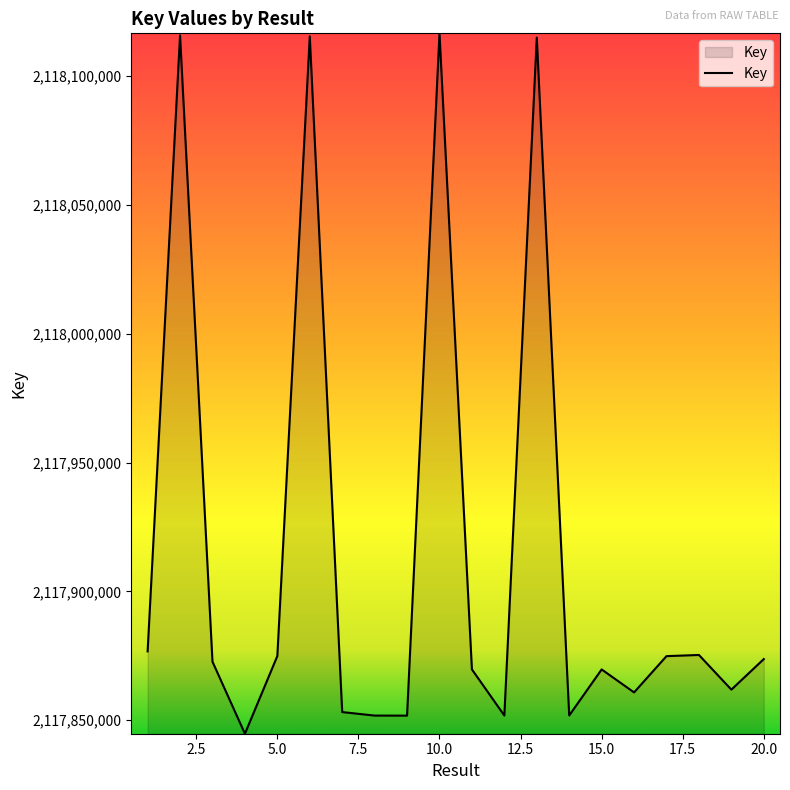

How many distinct data groups are displayed?

1